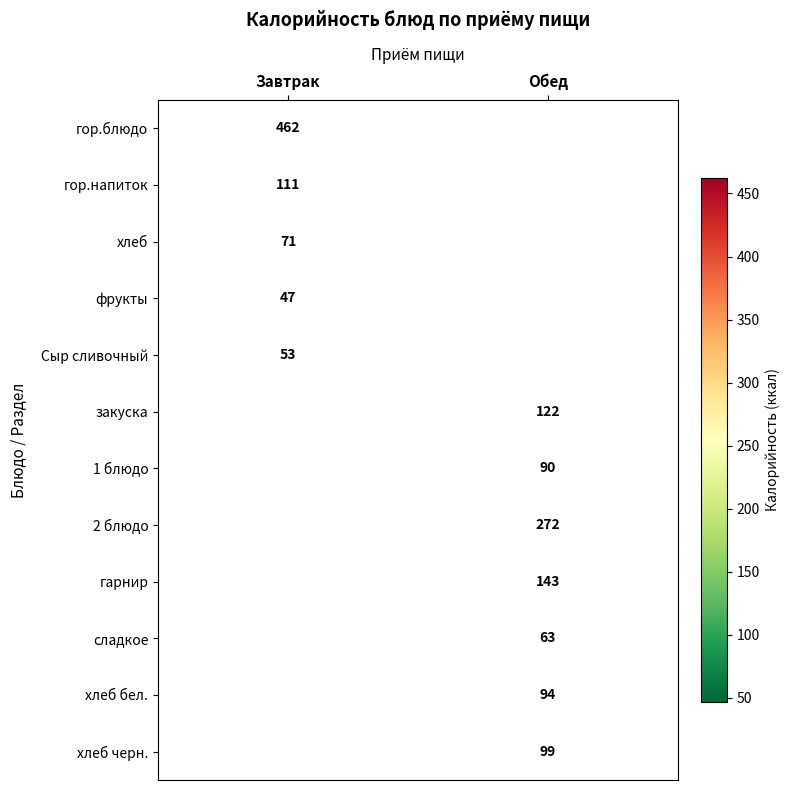

Which has a higher value, Обед or Завтрак?

Завтрак